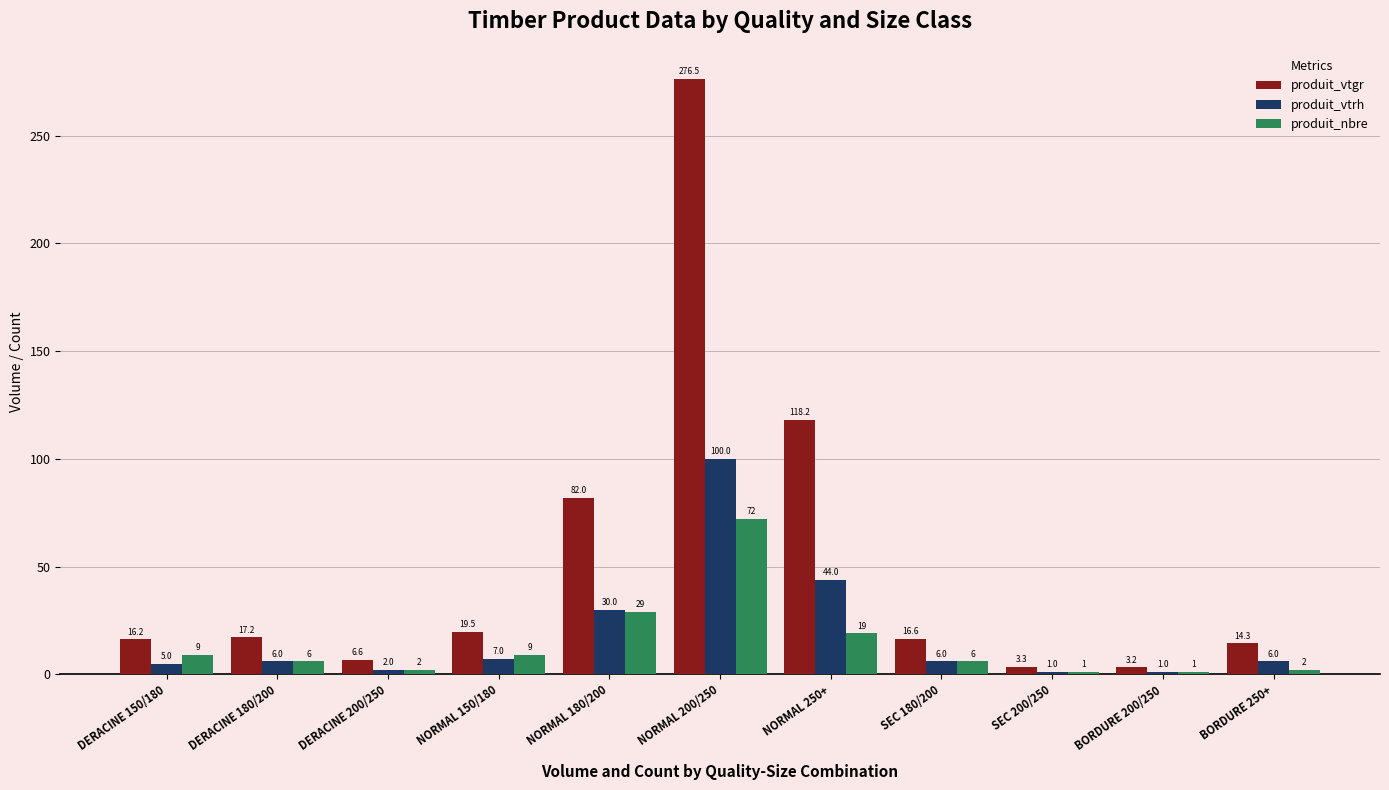

Between NORMAL 200/250 and BORDURE 250+, which series saw the biggest shift?

produit_vtgr